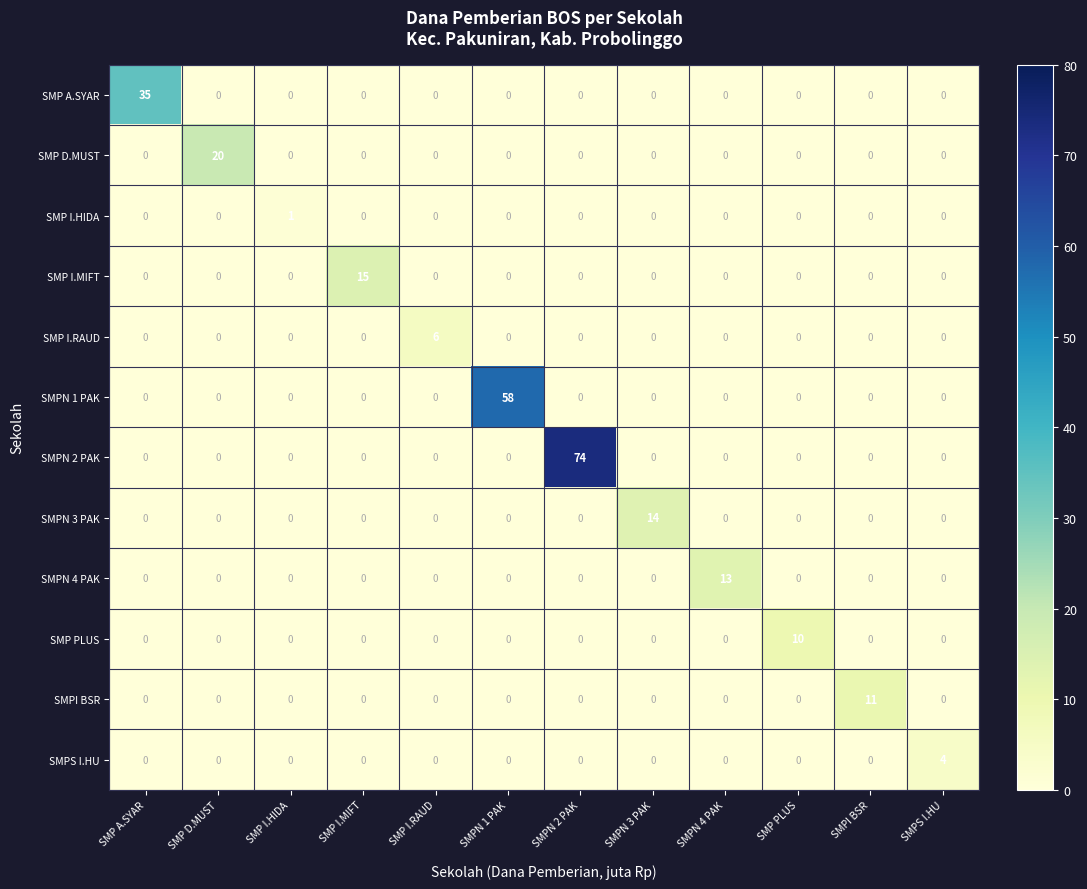

How many series are shown in this chart?

12